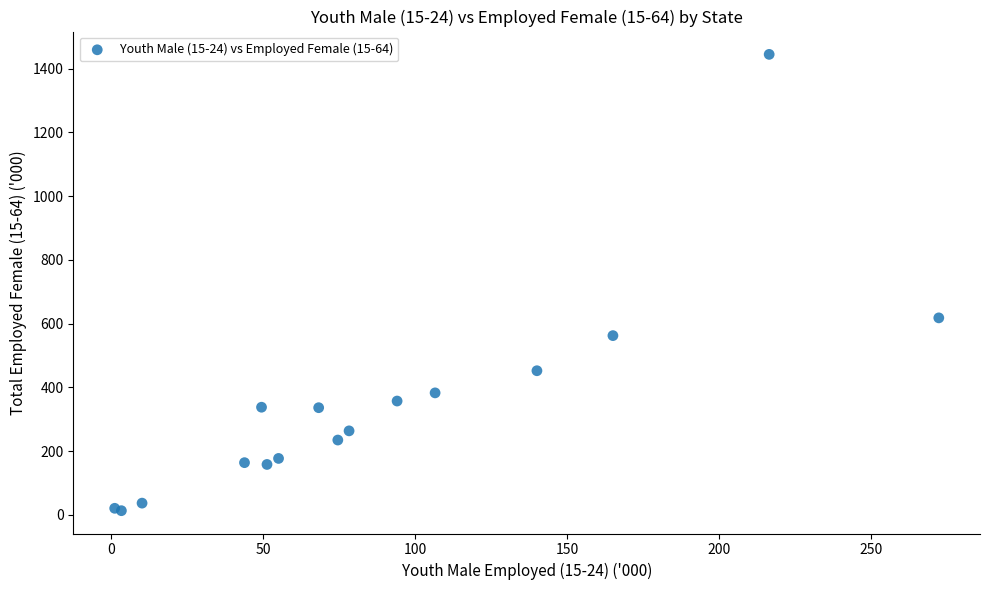

What Y value in the scatter plot is closest to 728?

617.8